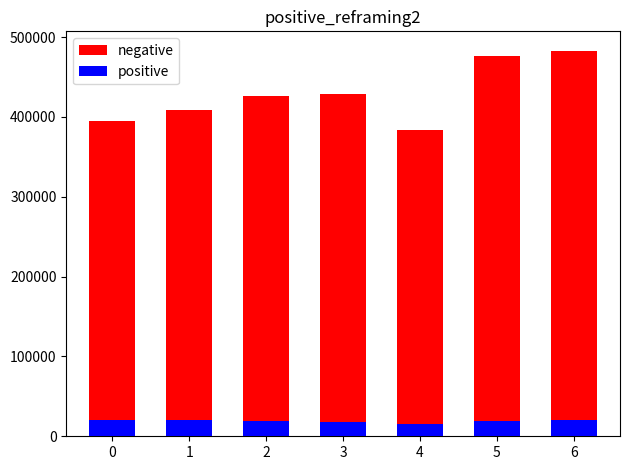

Reading left to right, what are all the values shown in this chart?

negative: 394949	409100	426621	429010	384106	476099	483153
positive: 20190	20755	19522	17673	15989	18808	20859